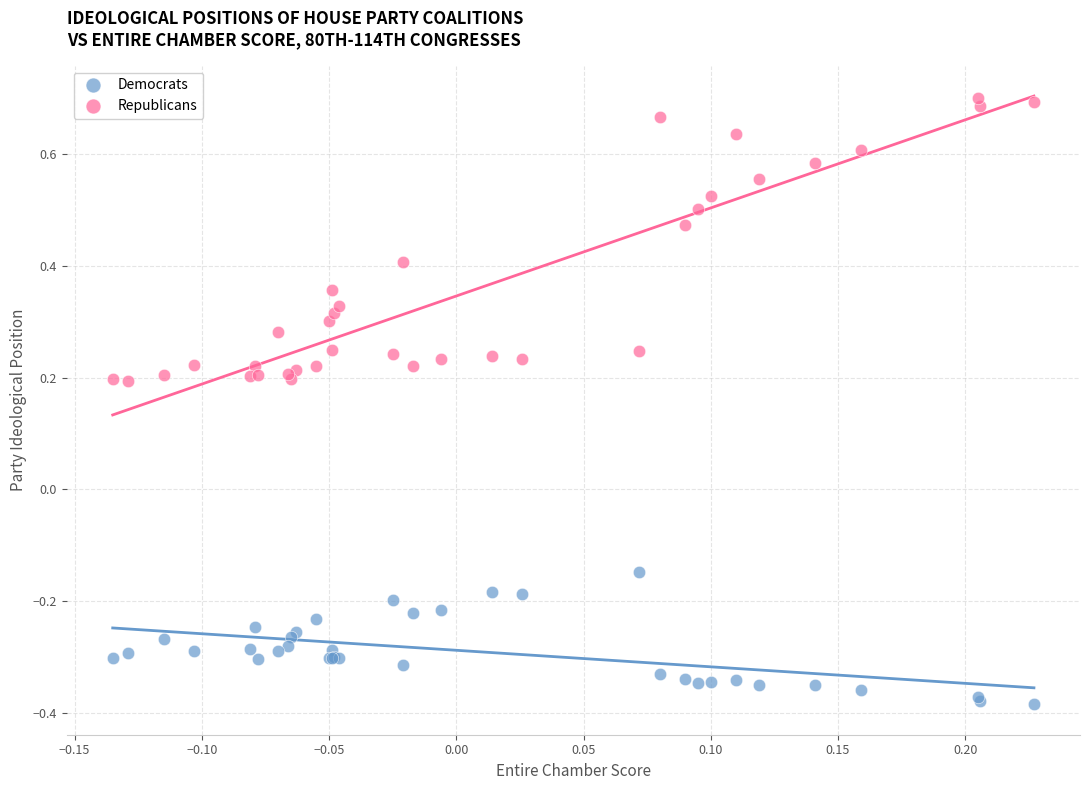

Which series reaches the maximum Y coordinate?

Republicans